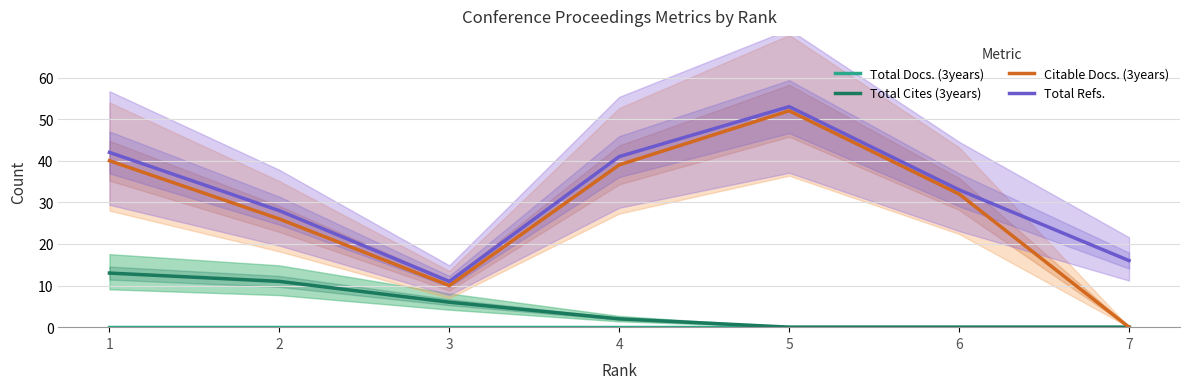

Where is the first local maximum for Total Refs.?

5